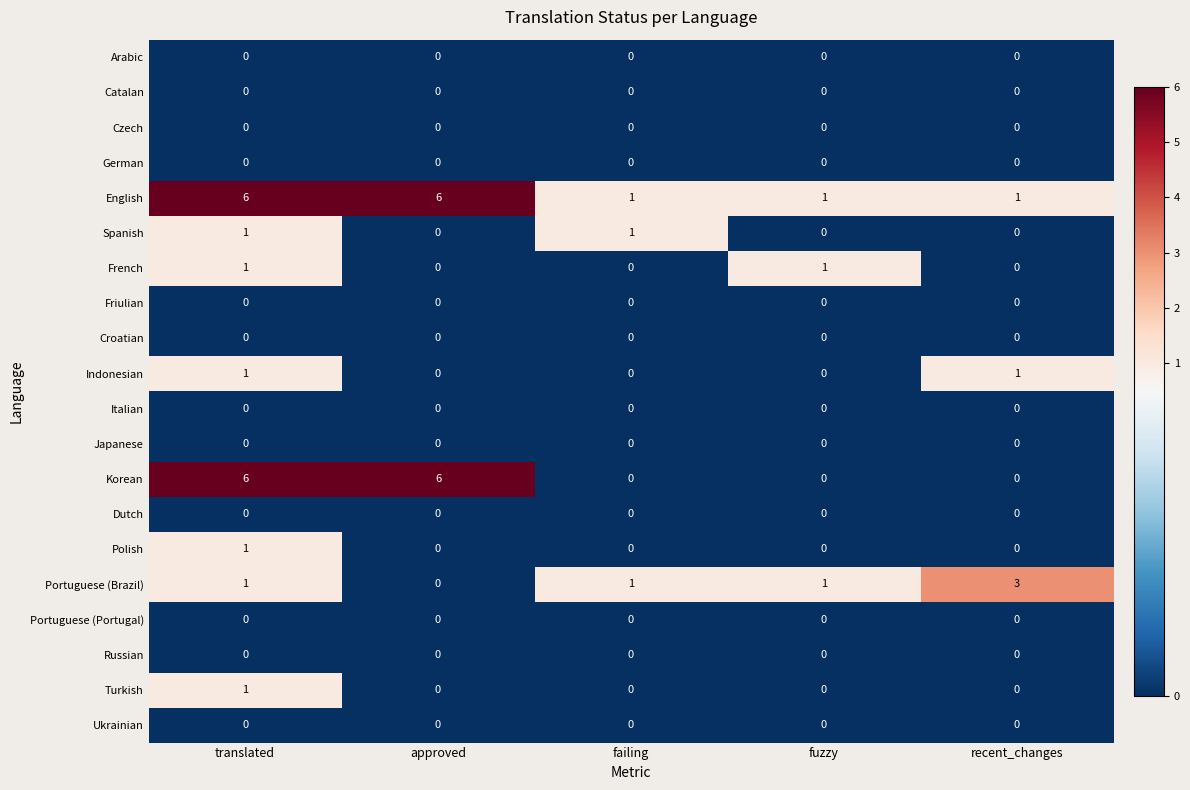

At how many categories does at least one series exceed 0?

5